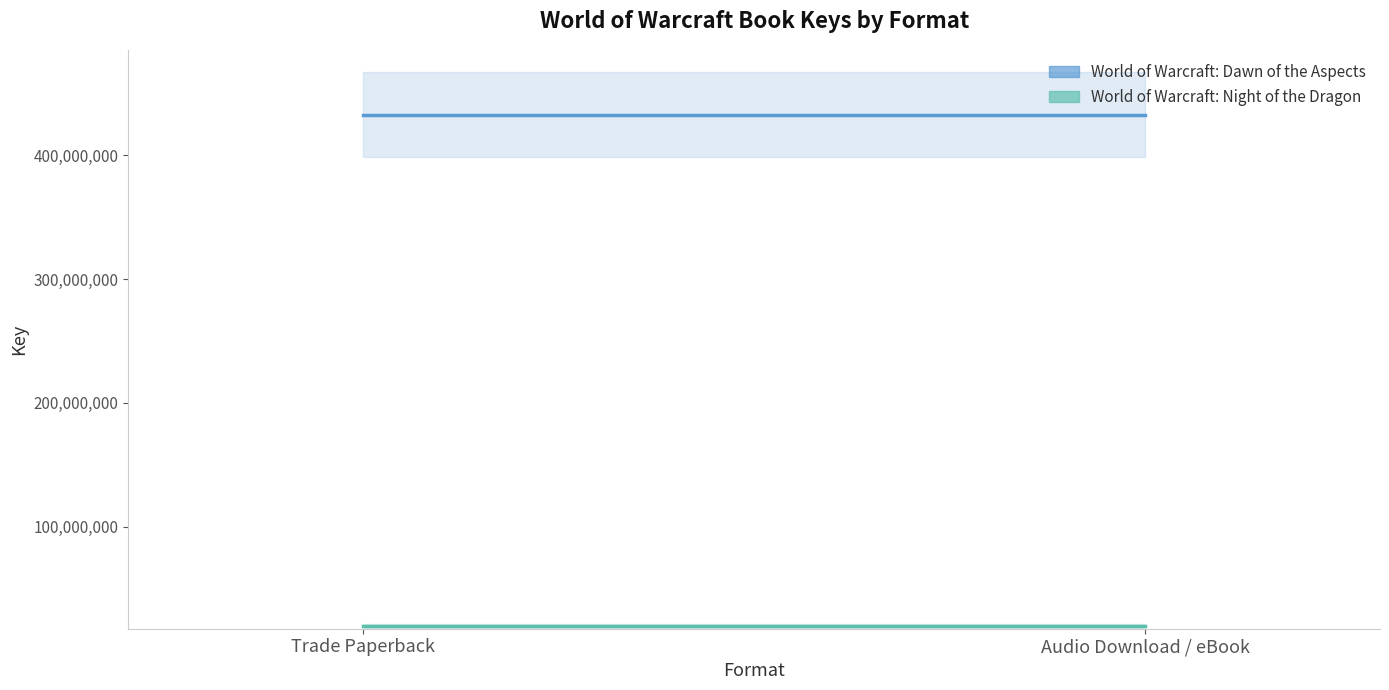

Which label corresponds to the largest value in the chart?

Trade Paperback